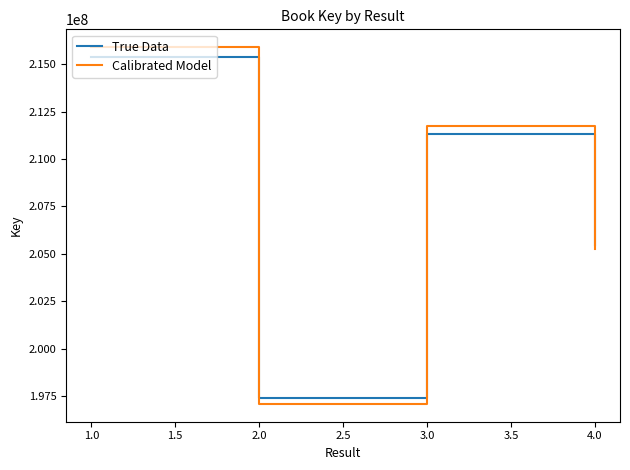

The value of Calibrated Model at 2.0 is 335805432. True or false?

False